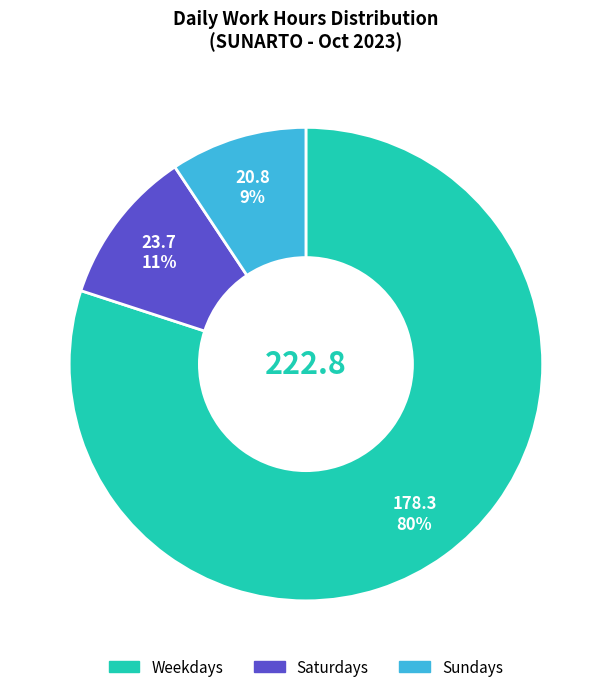

Does any single category account for the majority?

Yes